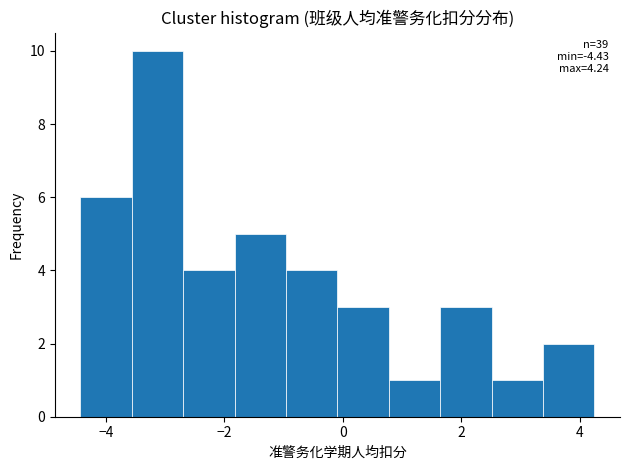

Over which range of the x-axis is the bar tallest?

-3.6 to -2.6